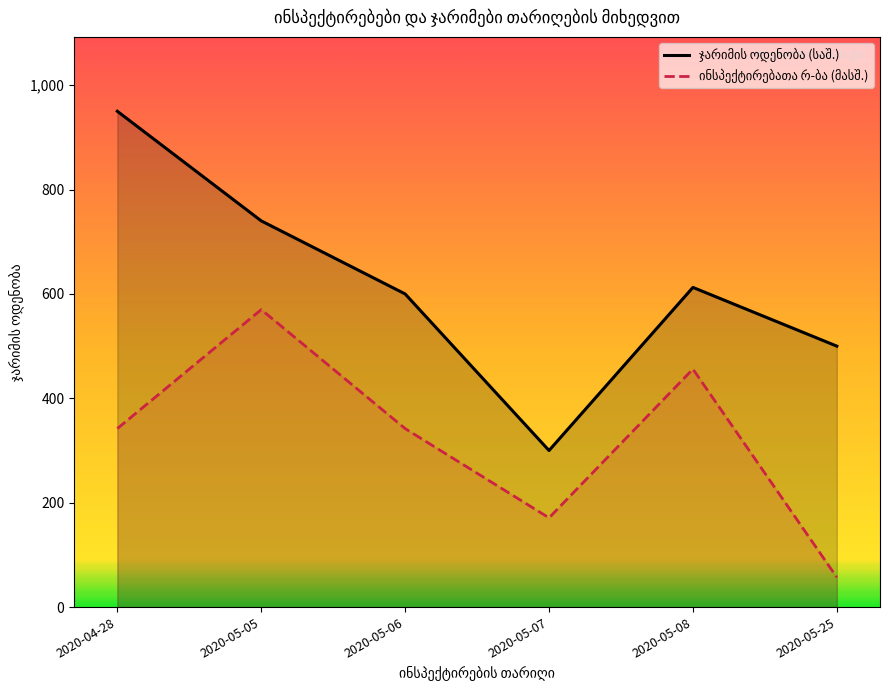

At which category is the sum across all series the highest?

2020-05-05